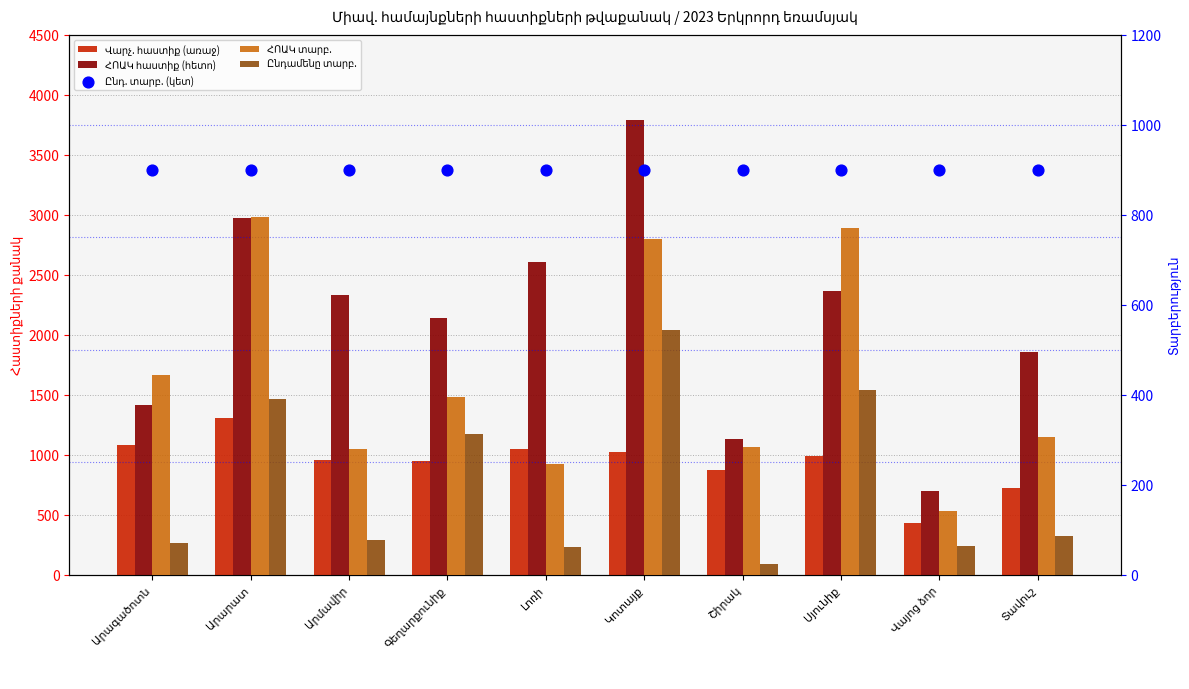

Which series has the largest total across all categories?

ՀՈԱԿ հաստիք (հետո)